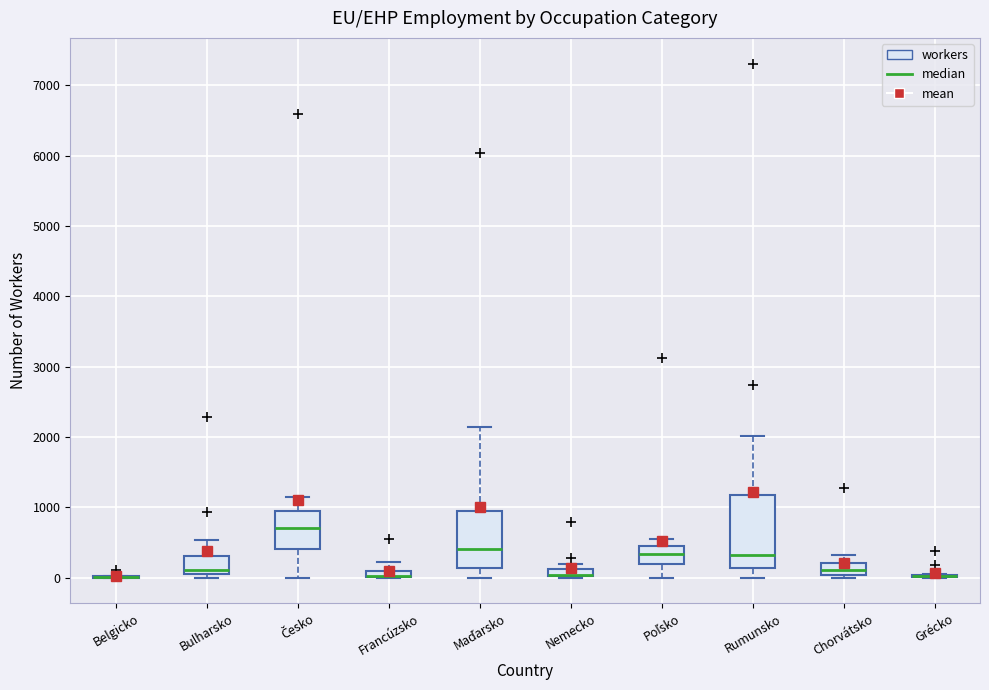

Comparing the boxes themselves (not the whiskers), which one is the tallest?

Rumunsko